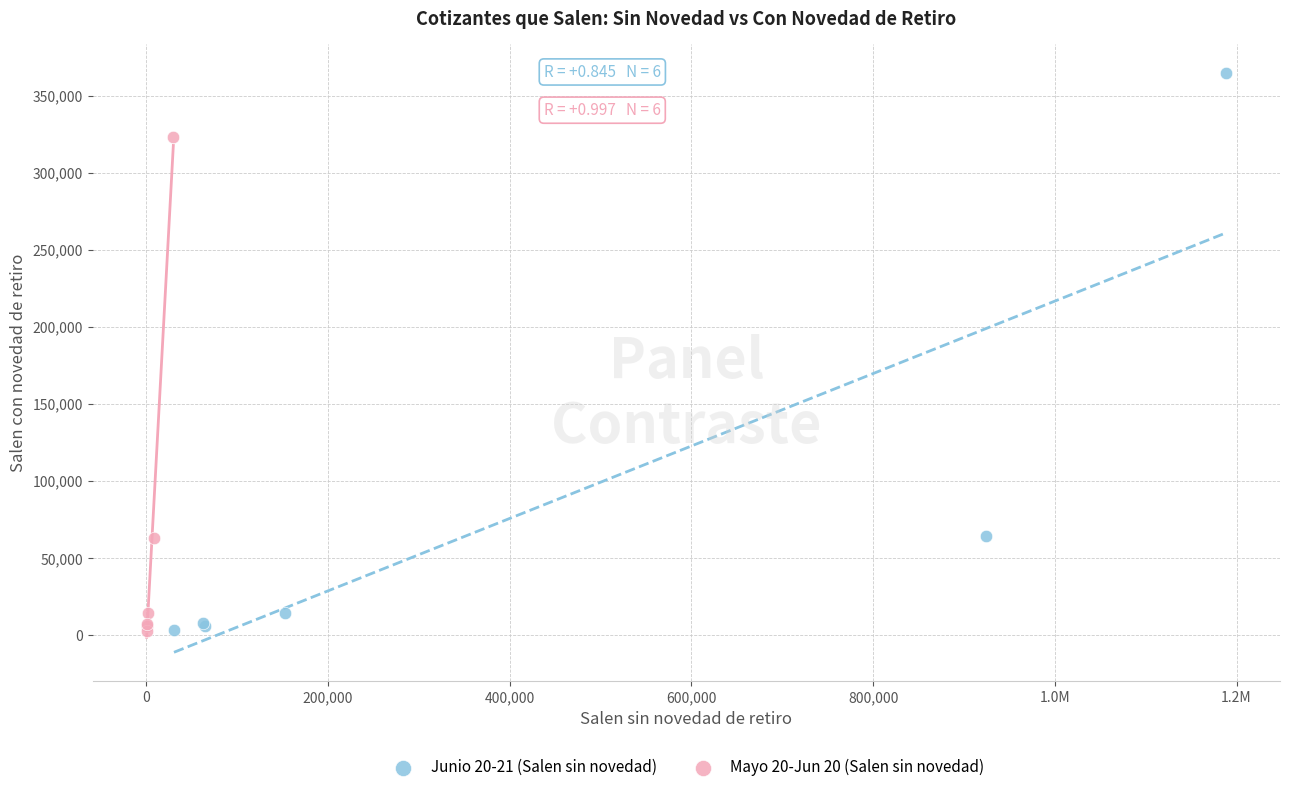

Which series has the largest Y range (max minus min)?

Junio 20-21 (Salen sin novedad)